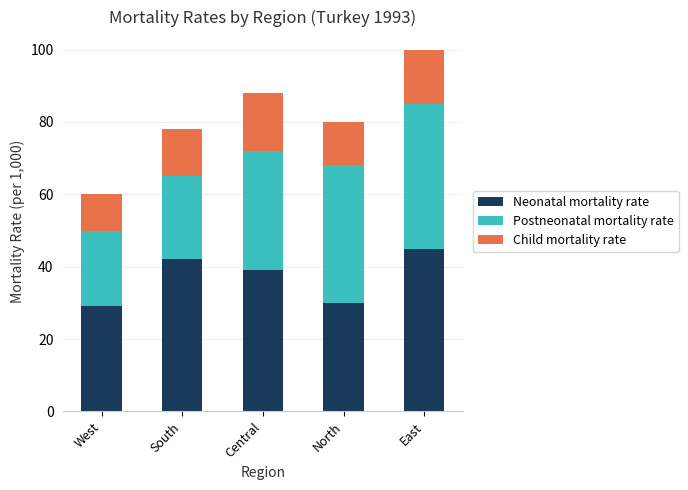

What is the minimum value for Neonatal mortality rate?

29